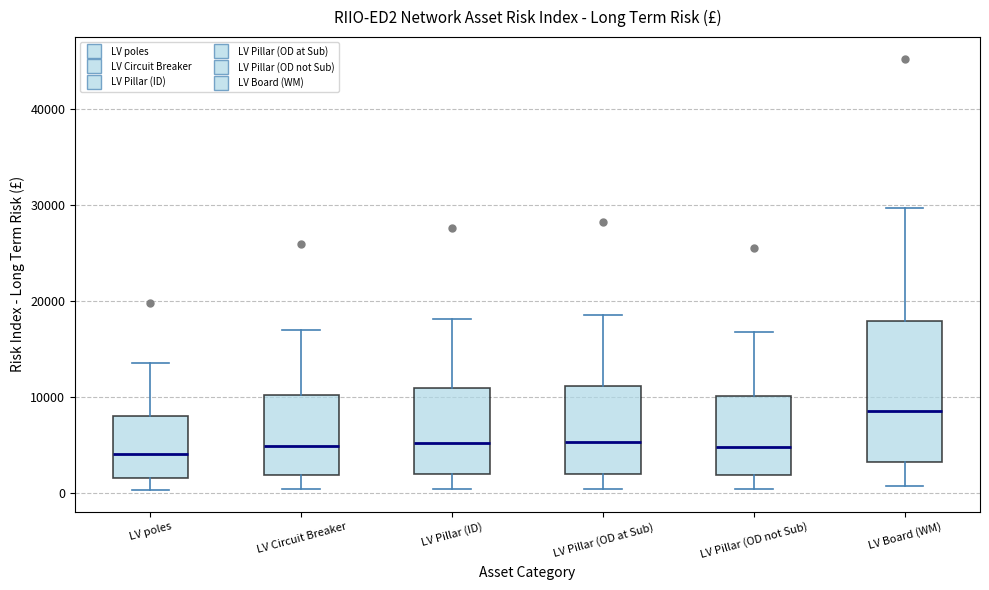

Where does the upper whisker of the box for LV Board (WM) end on the y-axis? The values are not printed on the chart, so give them approximately, as read against the axis.

30000